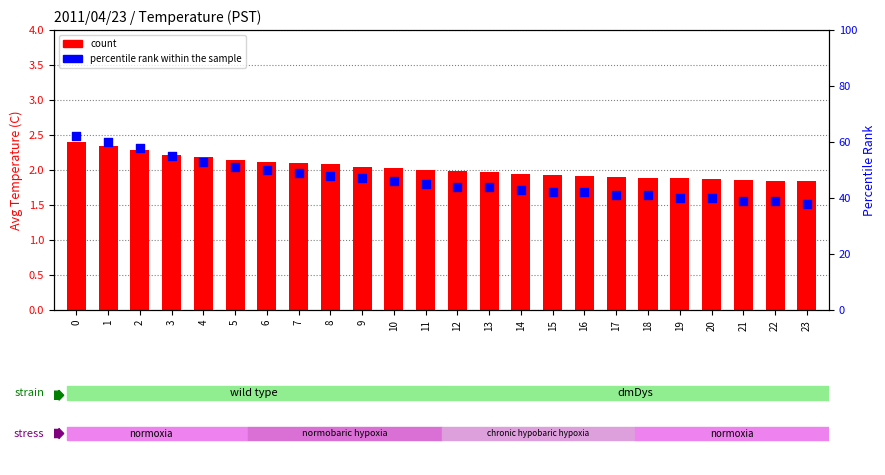

Which series reaches the minimum Y coordinate?

count